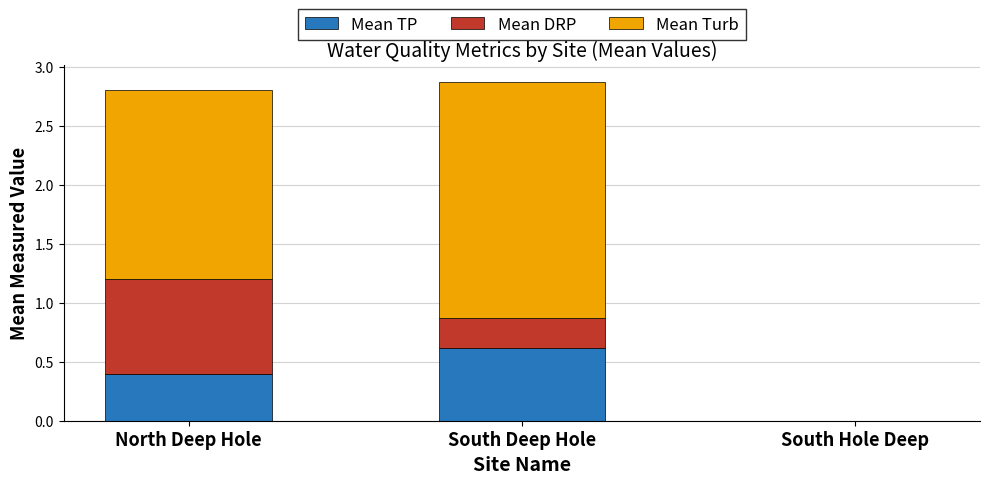

How many data points does each series have?

3